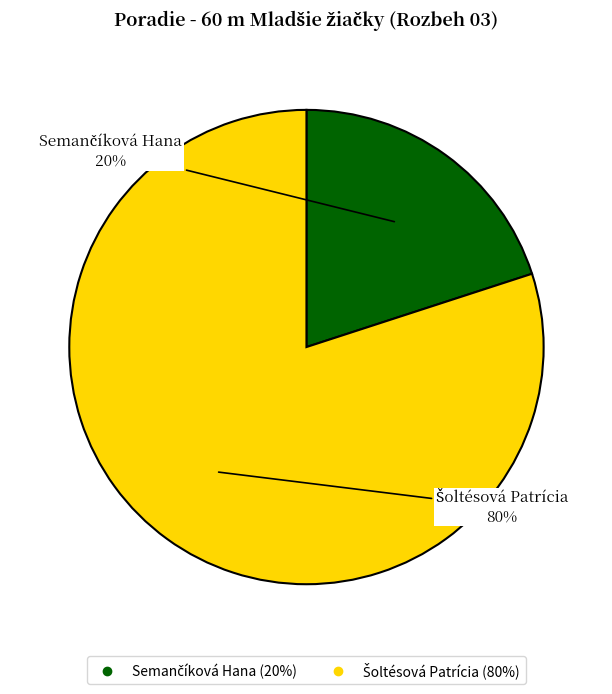

To the nearest percent, what is the difference between the largest and smallest slice percentages?

60%